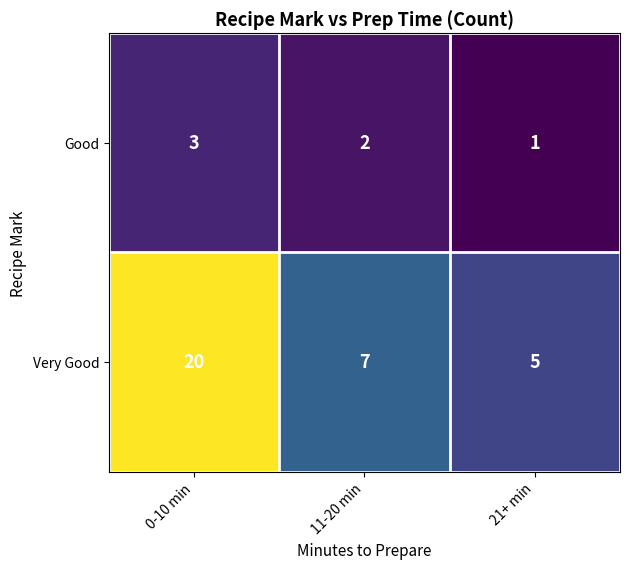

Is it true that Good equals 1 at 21+ min?

True